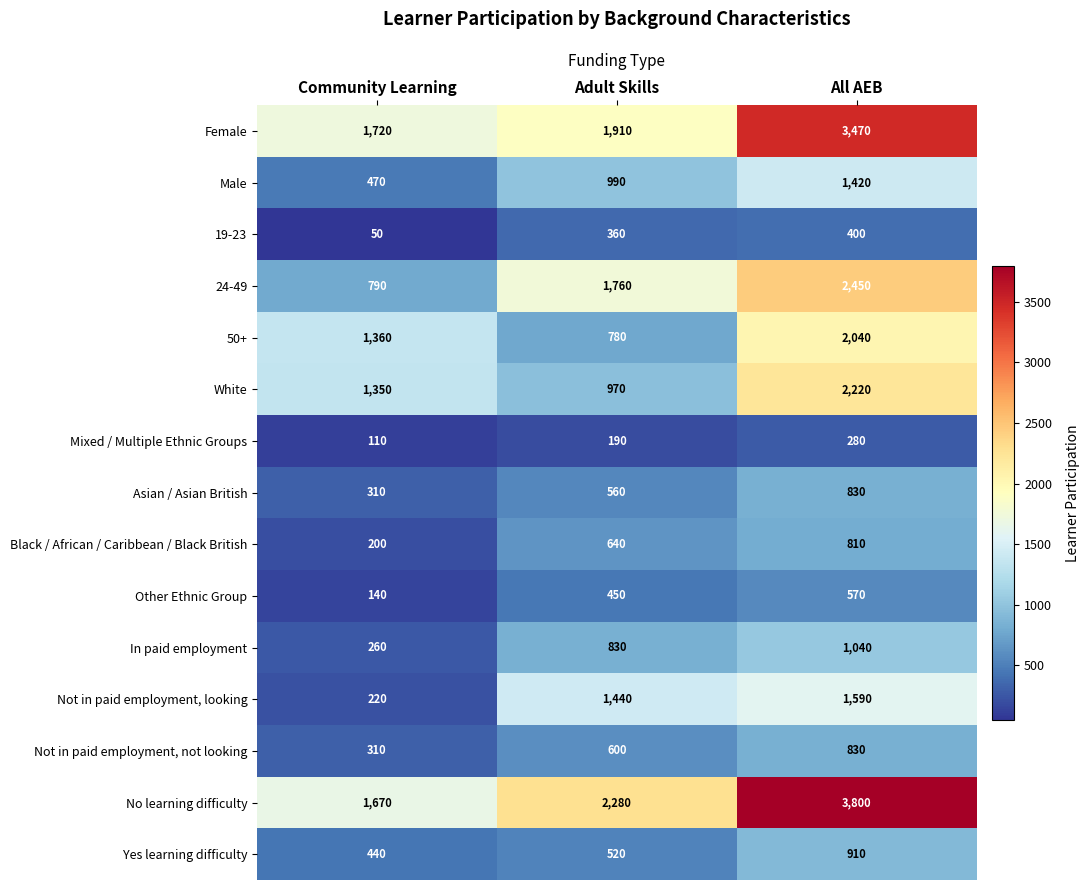

Between Community Learning and Adult Skills, which series saw the biggest shift?

Not in paid employment, looking